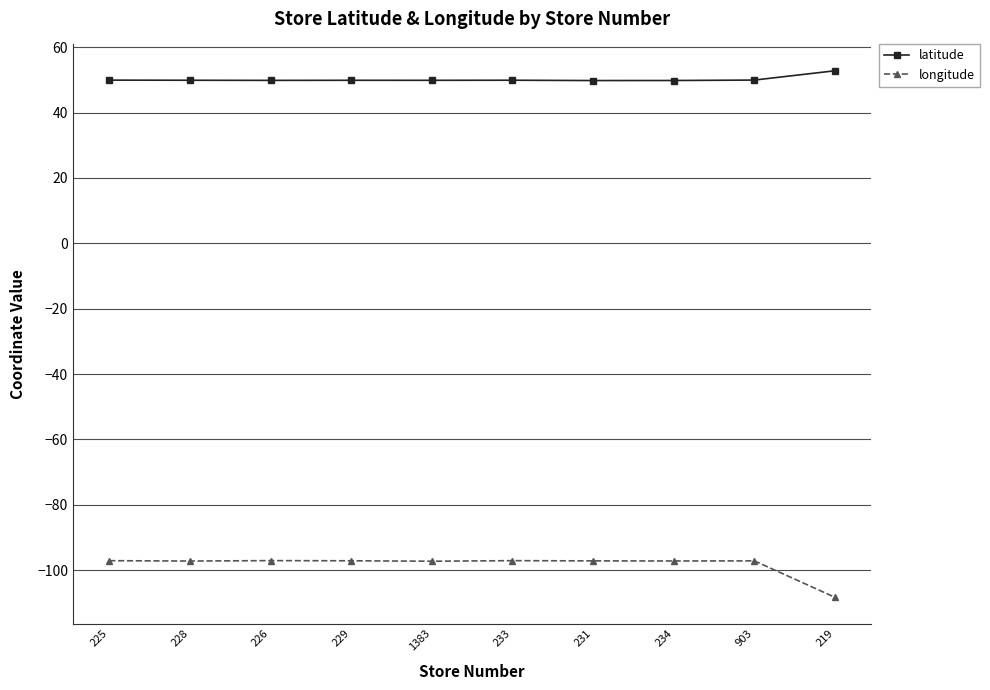

True or false: longitude and latitude intersect in this chart.

False